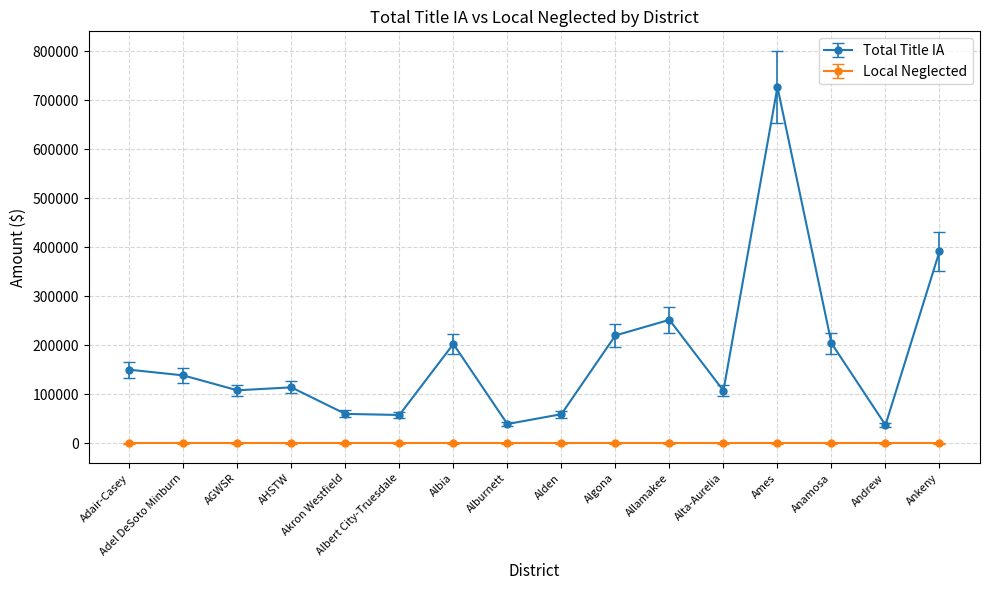

True or false: Total Title IA has more than 0 points higher than both neighbors.

True